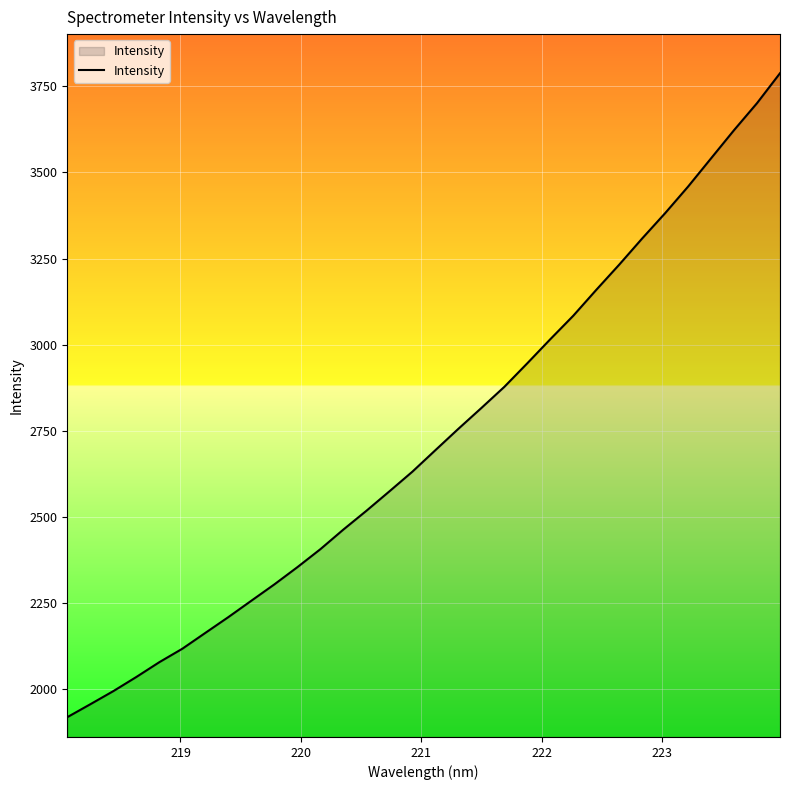

What is the minimum value shown in the chart?

1916.9